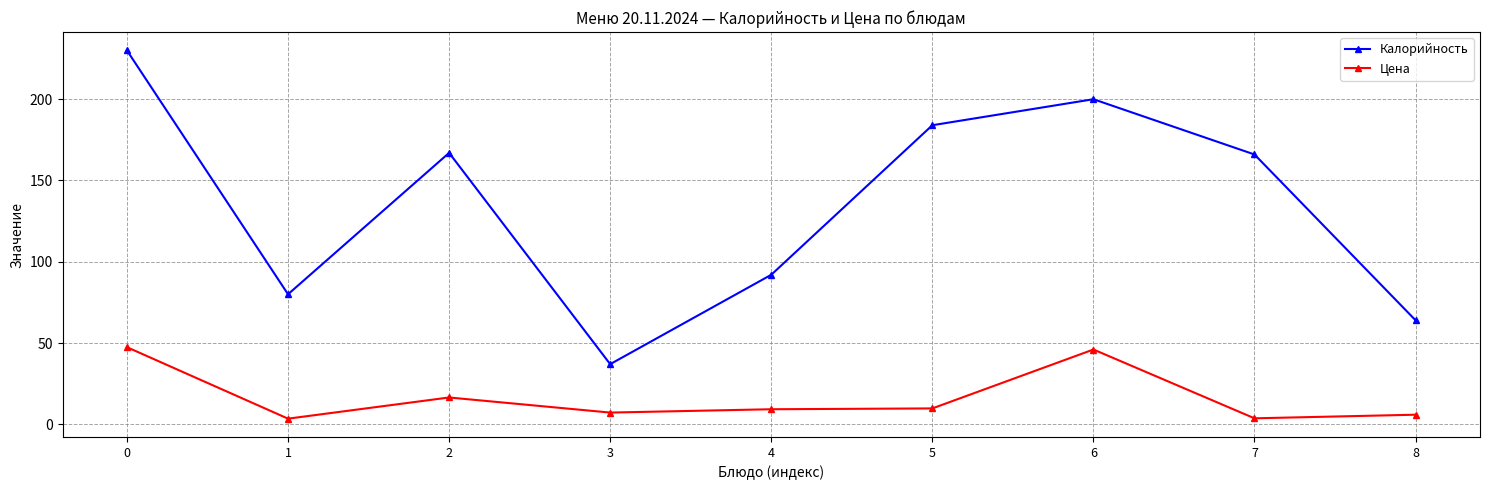

What is the sum of the Калорийность values at 0 and 8?

294.0